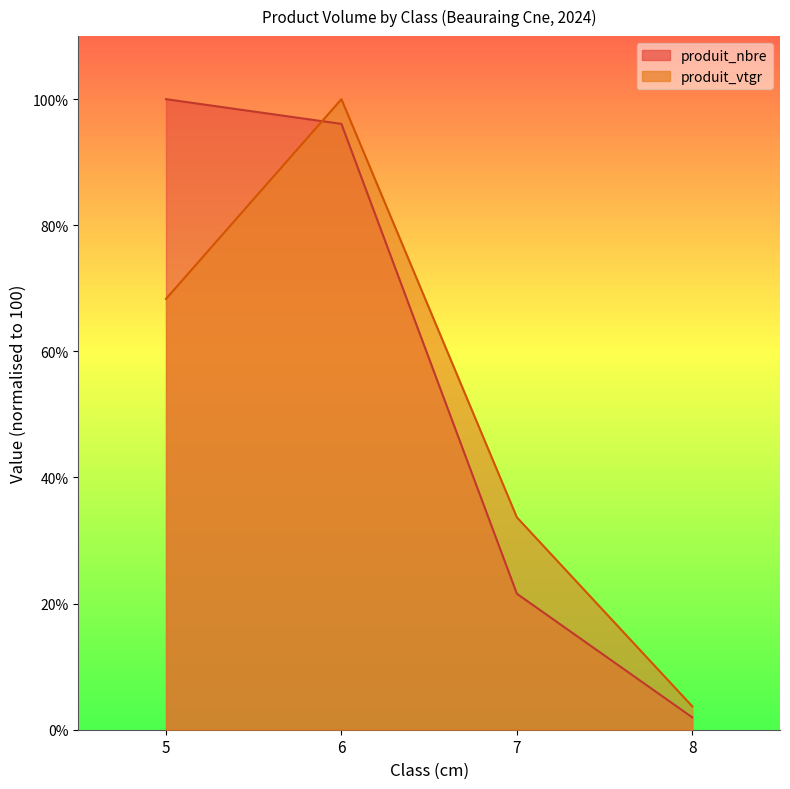

True or false: produit_nbre and produit_vtgr cross at least once.

True